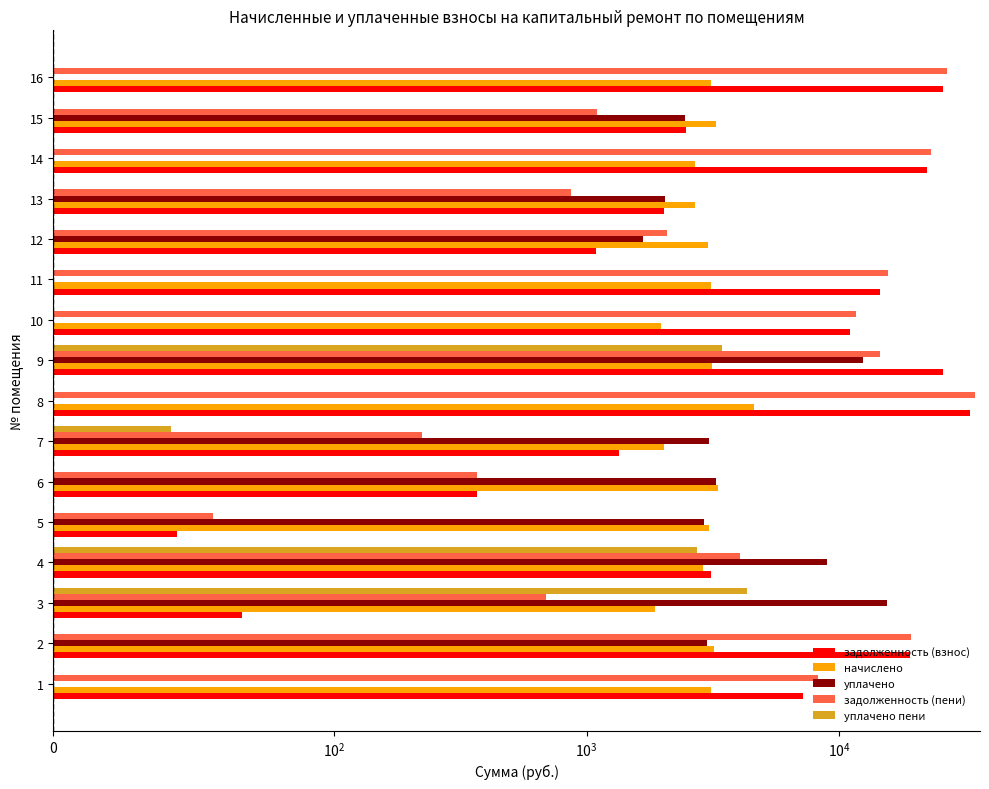

What is the sum of all начислено values?

46987.2